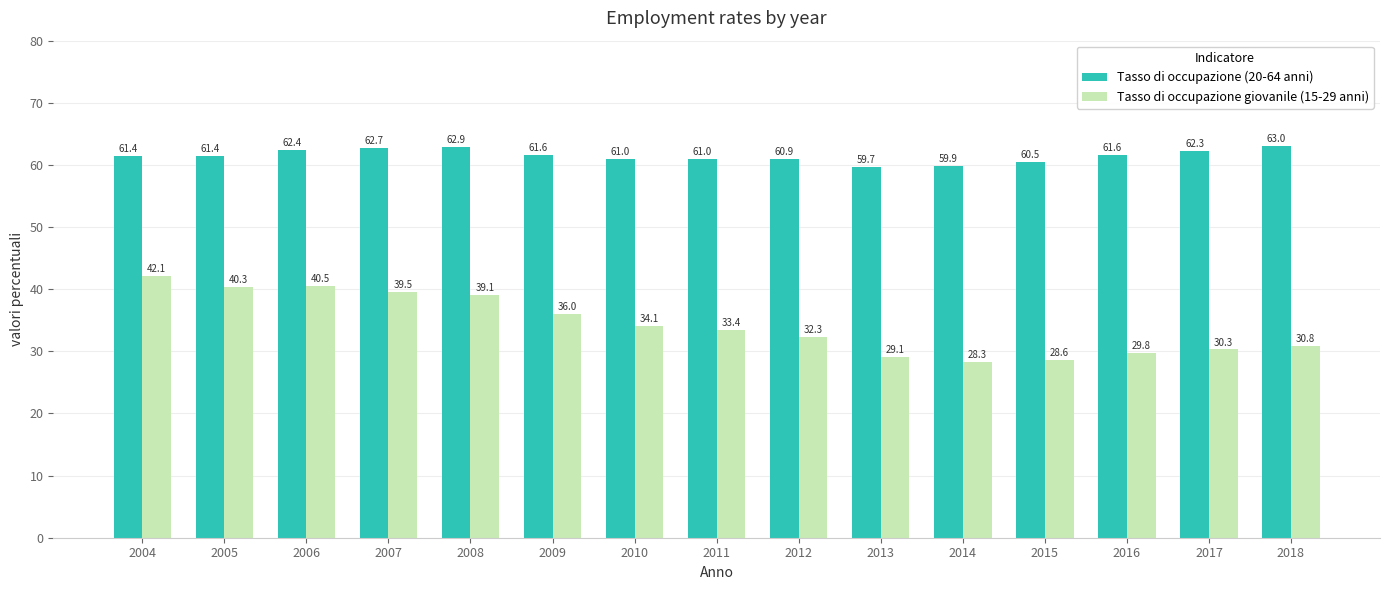

Is it true that Tasso di occupazione giovanile (15-29 anni) equals 60.4 at 2006?

False